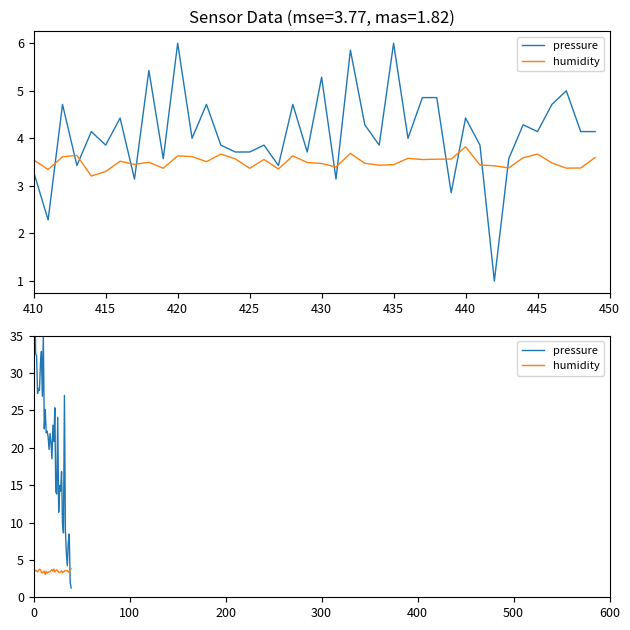

The pressure series shows 25.1 at 12. True or false?

True